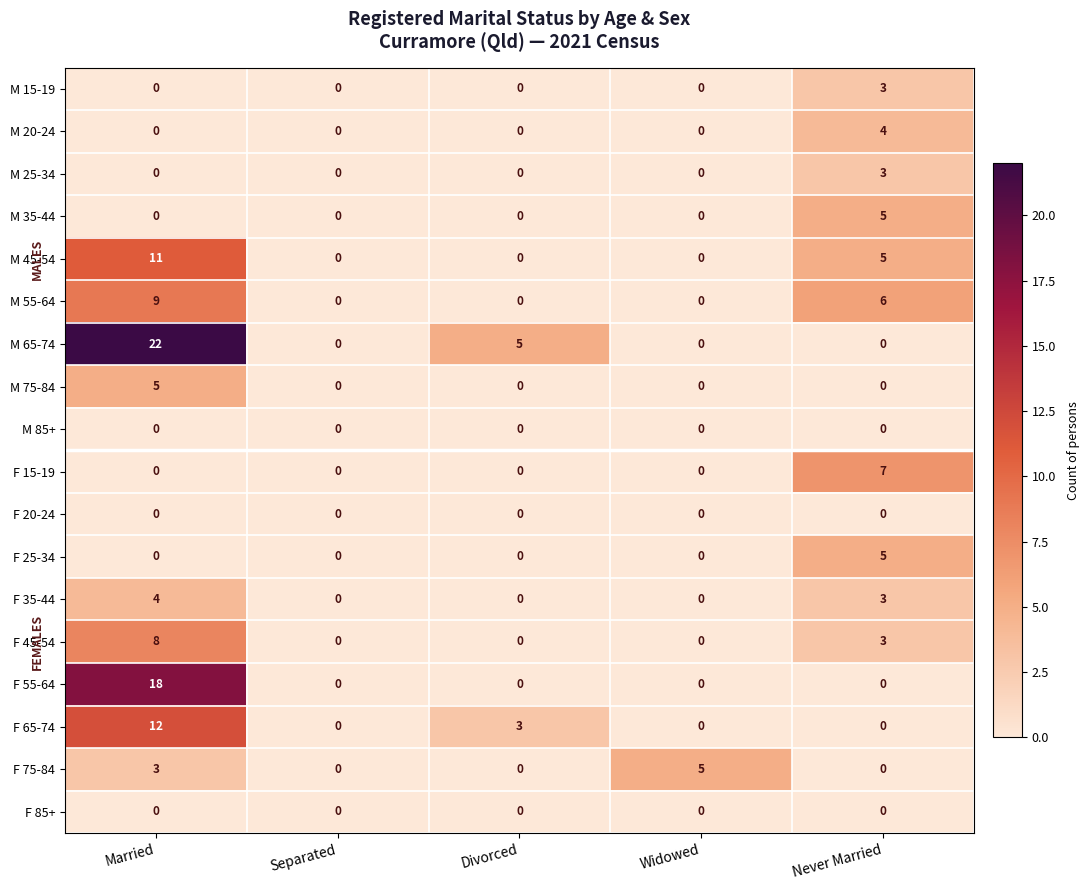

Read the F 35-44 value at Married.

4